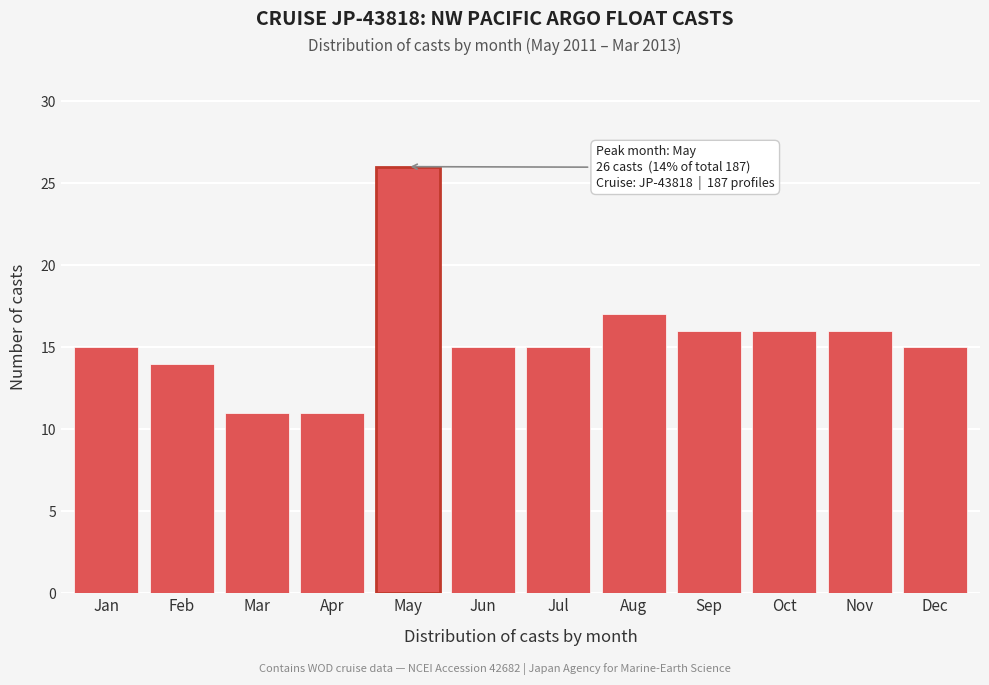

Reading left to right, extract all data points from this chart.

15	14	11	11	26	15	15	17	16	16	16	15